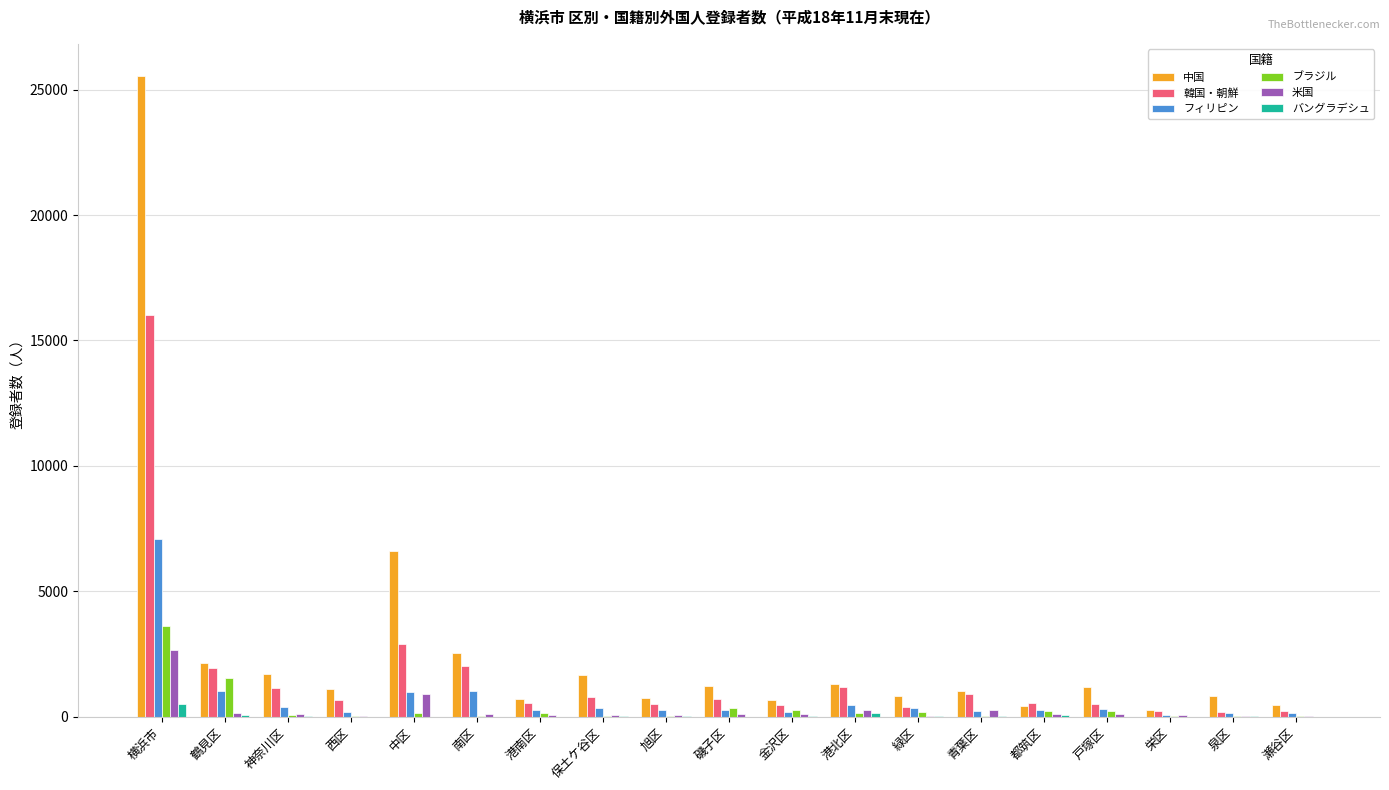

What is the sum of all バングラデシュ values?

1050